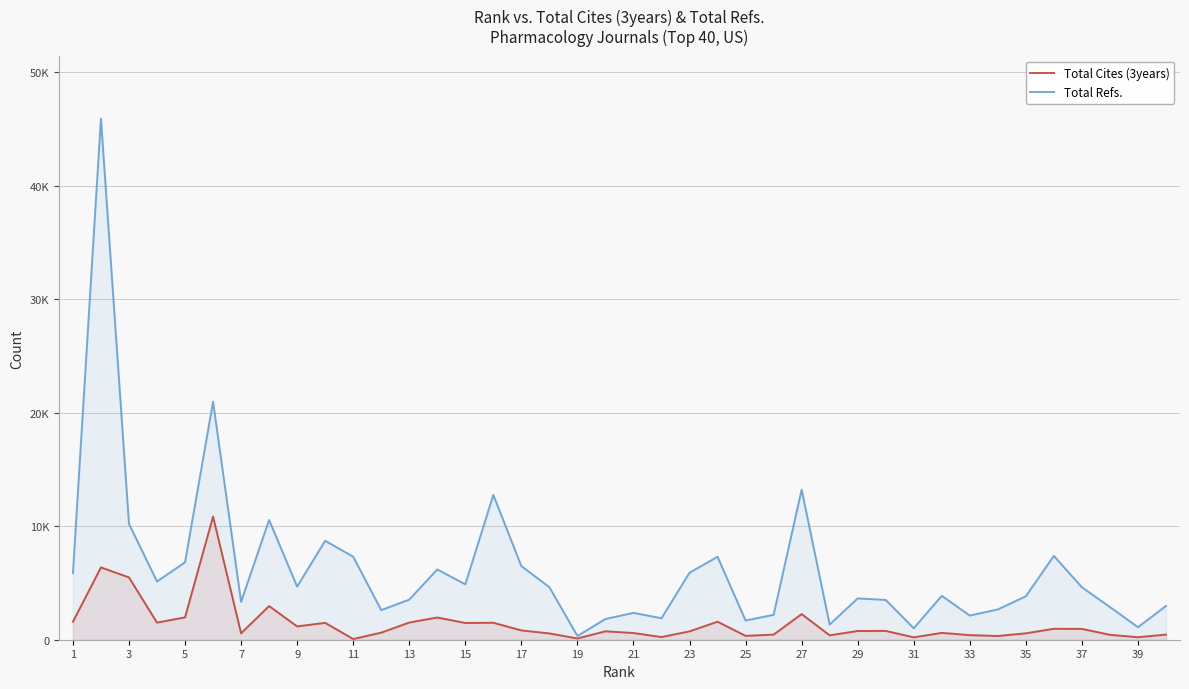

At how many categories does at least one series exceed 73?

40